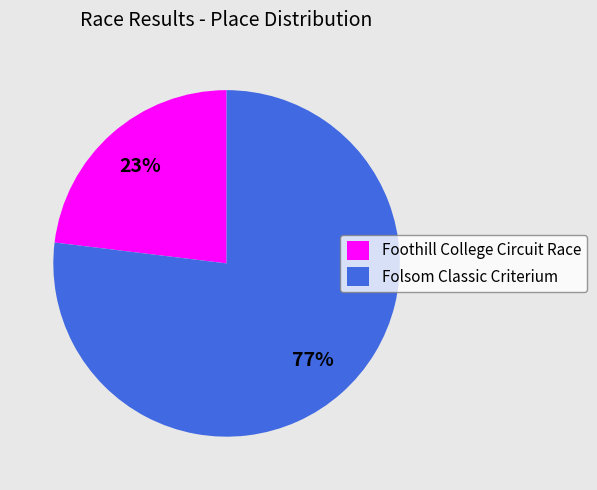

Is the sum of Folsom Classic Criterium and Foothill College Circuit Race greater than half?

Yes